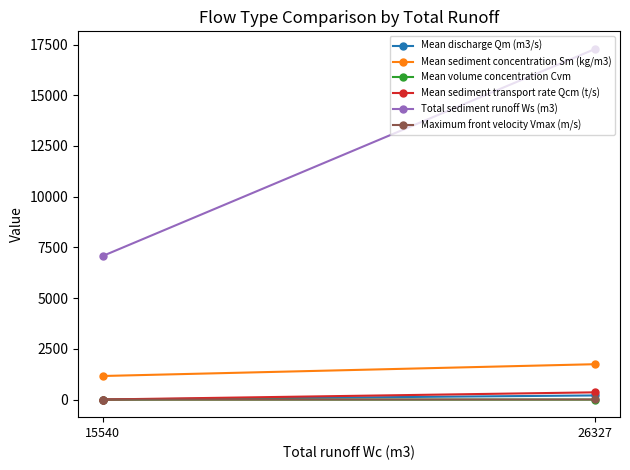

What is the spread (max minus min) of values at 26327?

17284.3